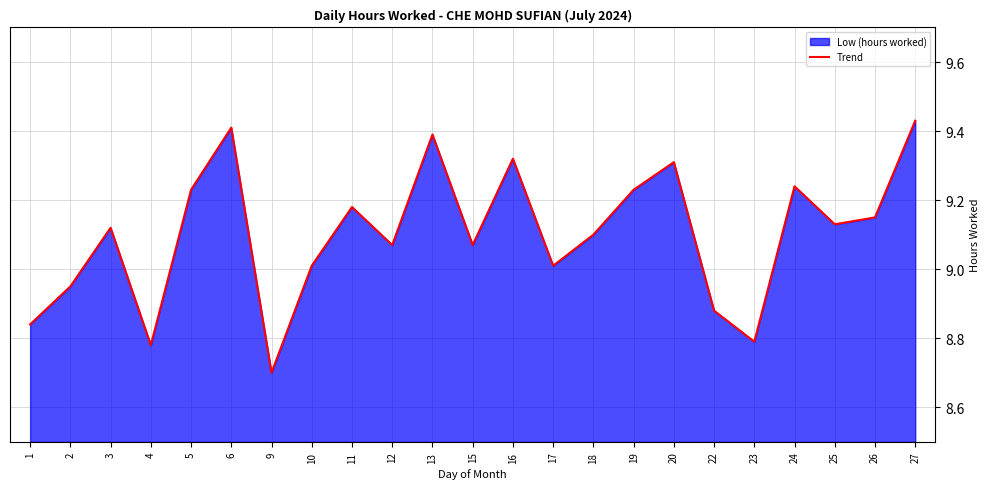

Count the number of categories in the chart.

23